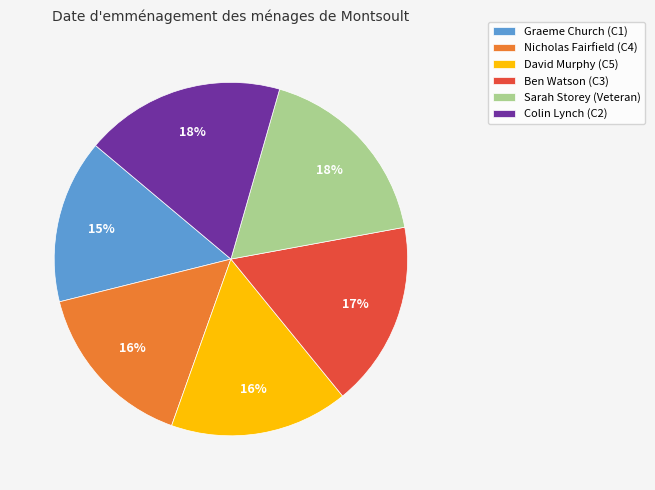

Is there any slice that represents more than half of the pie?

No